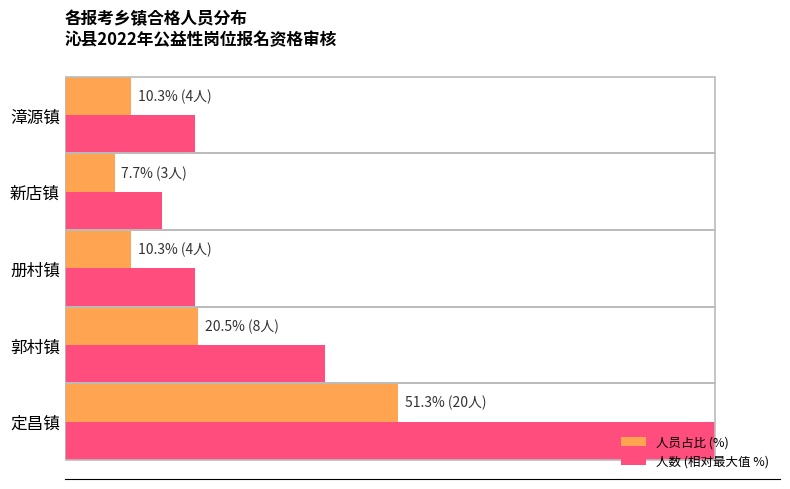

At which label is 人数 (相对最大值 %) closest to 57?

郭村镇